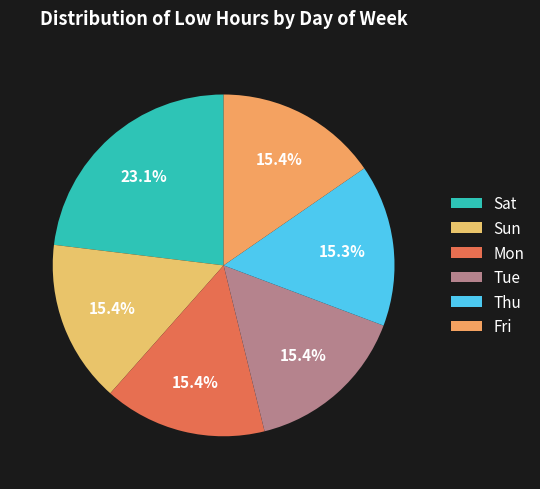

Is there any slice that represents more than half of the pie?

No